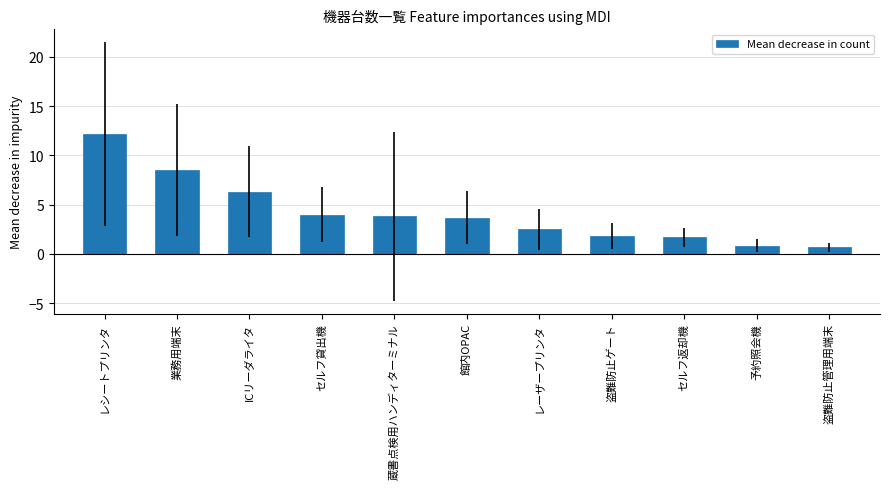

The chart shows a value of 0.7 at 盗難防止管理用端末. True or false?

True